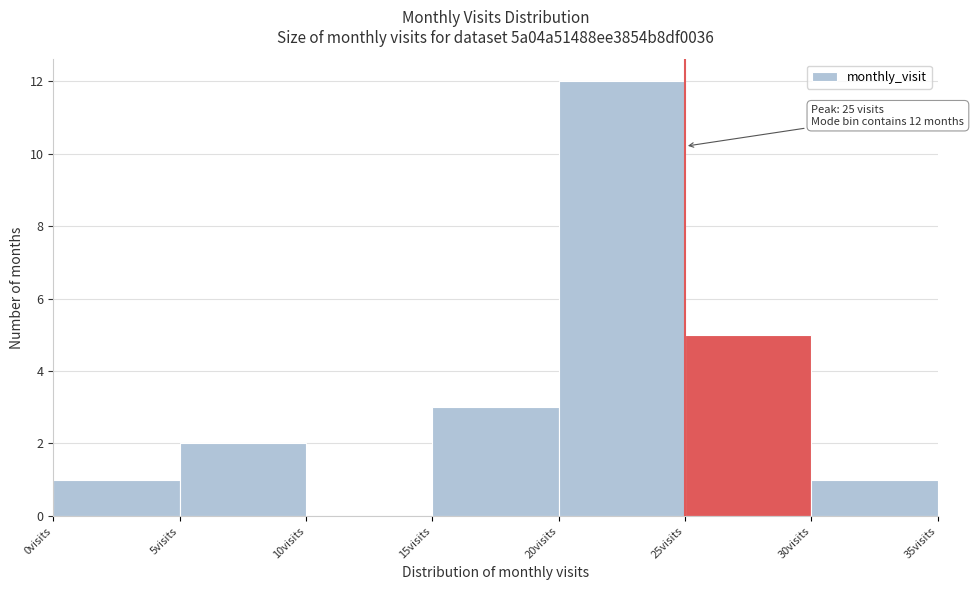

Which range on the x-axis has the tallest bar?

20 to 25